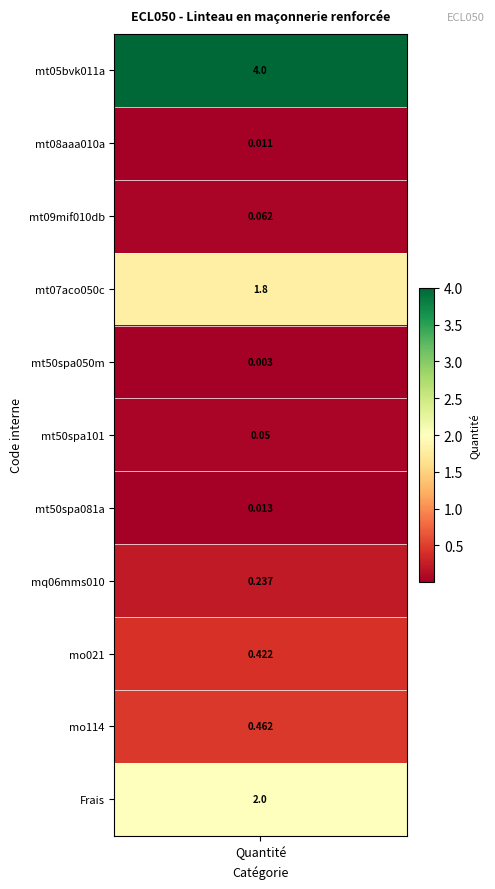

What is the greatest value displayed?

4.0